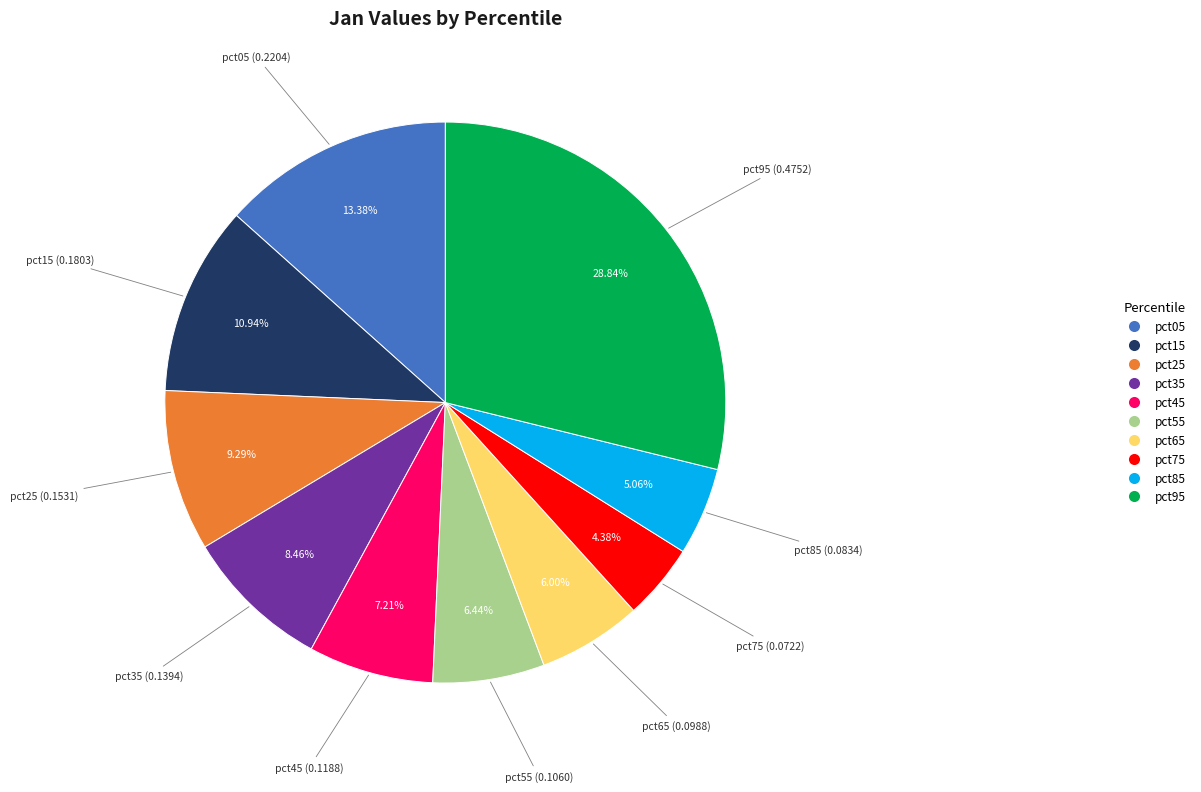

To the nearest percent, what is the difference between the pct75 and pct35 slice percentages?

4%